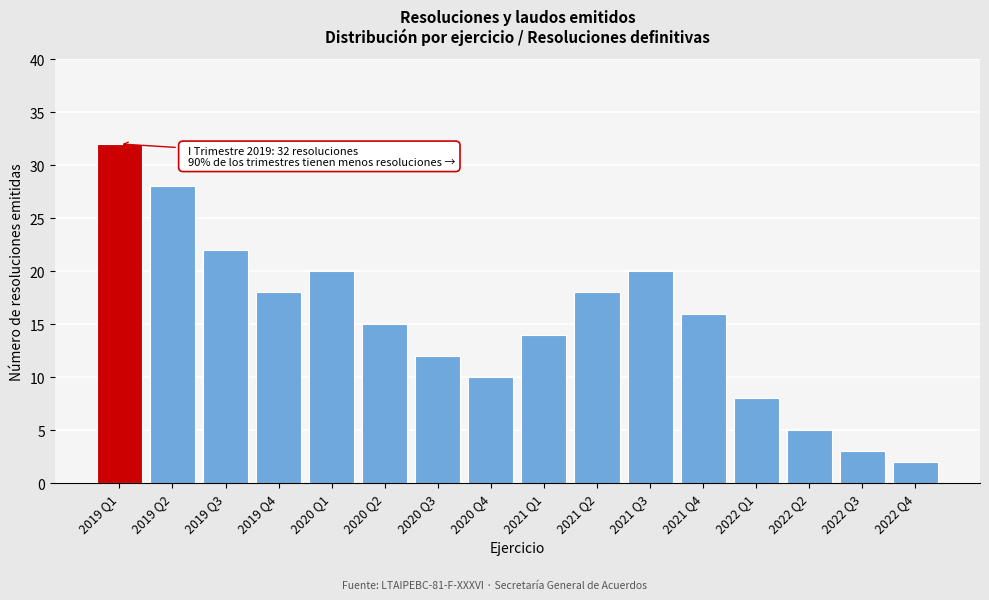

Reading left to right, list all the values displayed in this chart.

32	28	22	18	20	15	12	10	14	18	20	16	8	5	3	2